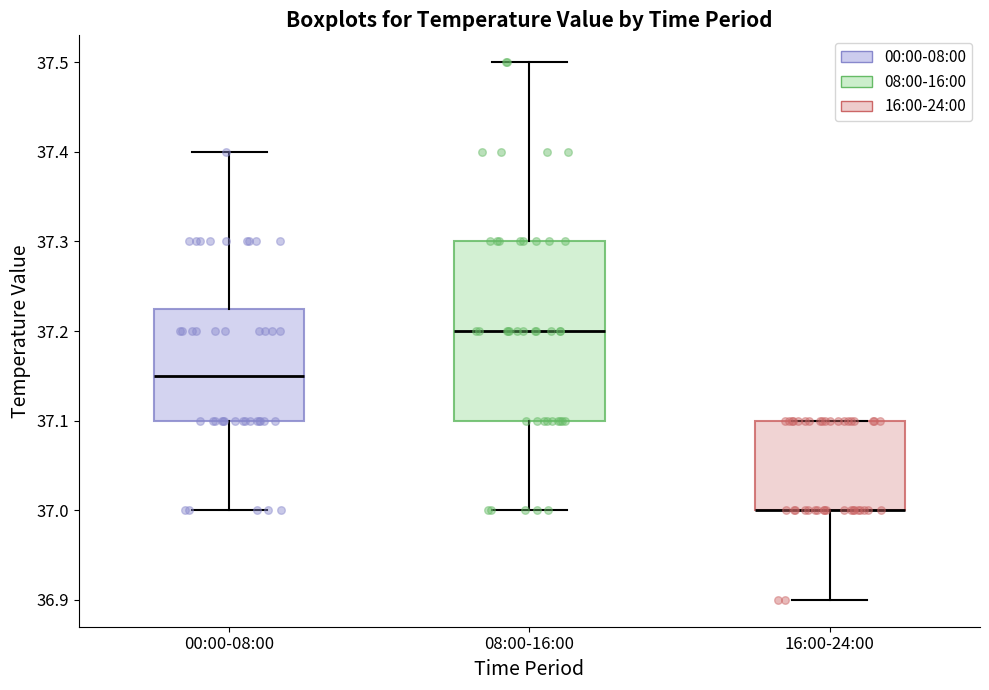

Where does the upper whisker of the box for 08:00-16:00 end on the y-axis? The values are not printed on the chart, so give them approximately, as read against the axis.

37.50